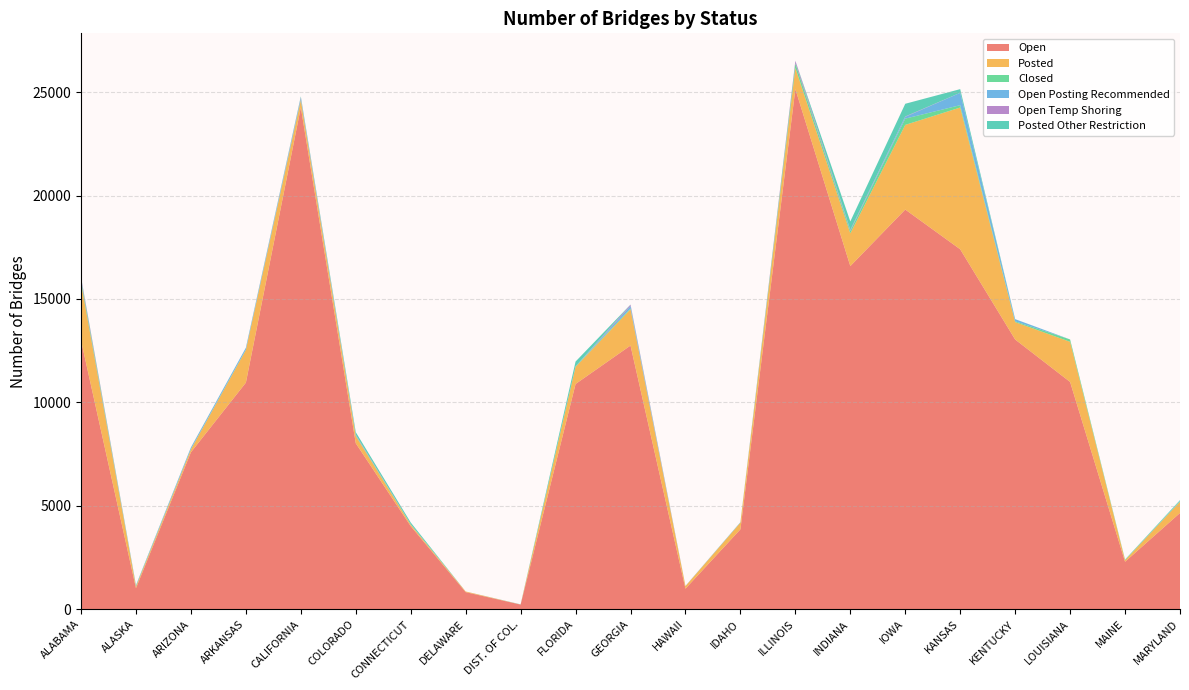

Reading right to left, list all the values displayed in this chart.

Open: MARYLAND=4656	MAINE=2298	LOUISIANA=10989	KENTUCKY=13041	KANSAS=17401	IOWA=19322	INDIANA=16588	ILLINOIS=25147	IDAHO=3865	HAWAII=996	GEORGIA=12750	FLORIDA=10890	DIST. OF COL.=227	DELAWARE=830	CONNECTICUT=4018	COLORADO=8026	CALIFORNIA=24258	ARKANSAS=10955	ARIZONA=7590	ALASKA=1020	ALABAMA=12997
Posted: MARYLAND=542	MAINE=74	LOUISIANA=1940	KENTUCKY=842	KANSAS=6853	IOWA=4092	INDIANA=1585	ILLINOIS=1021	IDAHO=321	HAWAII=124	GEORGIA=1753	FLORIDA=827	DIST. OF COL.=3	DELAWARE=31	CONNECTICUT=70	COLORADO=355	CALIFORNIA=348	ARKANSAS=1580	ARIZONA=141	ALASKA=81	ALABAMA=2778
Closed: MARYLAND=30	MAINE=18	LOUISIANA=114	KENTUCKY=37	KANSAS=113	IOWA=303	INDIANA=113	ILLINOIS=220	IDAHO=10	HAWAII=0	GEORGIA=45	FLORIDA=23	DIST. OF COL.=0	DELAWARE=1	CONNECTICUT=20	COLORADO=11	CALIFORNIA=31	ARKANSAS=19	ARIZONA=9	ALASKA=17	ALABAMA=148
Open Posting Recommended: MARYLAND=18	MAINE=0	LOUISIANA=1	KENTUCKY=102	KANSAS=596	IOWA=85	INDIANA=15	ILLINOIS=5	IDAHO=17	HAWAII=9	GEORGIA=109	FLORIDA=4	DIST. OF COL.=1	DELAWARE=0	CONNECTICUT=3	COLORADO=36	CALIFORNIA=50	ARKANSAS=89	ARIZONA=77	ALASKA=27	ALABAMA=8
Open Temp Shoring: MARYLAND=0	MAINE=0	LOUISIANA=0	KENTUCKY=0	KANSAS=3	IOWA=20	INDIANA=42	ILLINOIS=118	IDAHO=0	HAWAII=1	GEORGIA=65	FLORIDA=2	DIST. OF COL.=1	DELAWARE=0	CONNECTICUT=4	COLORADO=14	CALIFORNIA=53	ARKANSAS=0	ARIZONA=1	ALASKA=3	ALABAMA=105
Posted Other Restriction: MARYLAND=32	MAINE=16	LOUISIANA=0	KENTUCKY=3	KANSAS=177	IOWA=613	INDIANA=404	ILLINOIS=3	IDAHO=0	HAWAII=0	GEORGIA=8	FLORIDA=229	DIST. OF COL.=7	DELAWARE=0	CONNECTICUT=81	COLORADO=121	CALIFORNIA=51	ARKANSAS=0	ARIZONA=9	ALASKA=20	ALABAMA=29